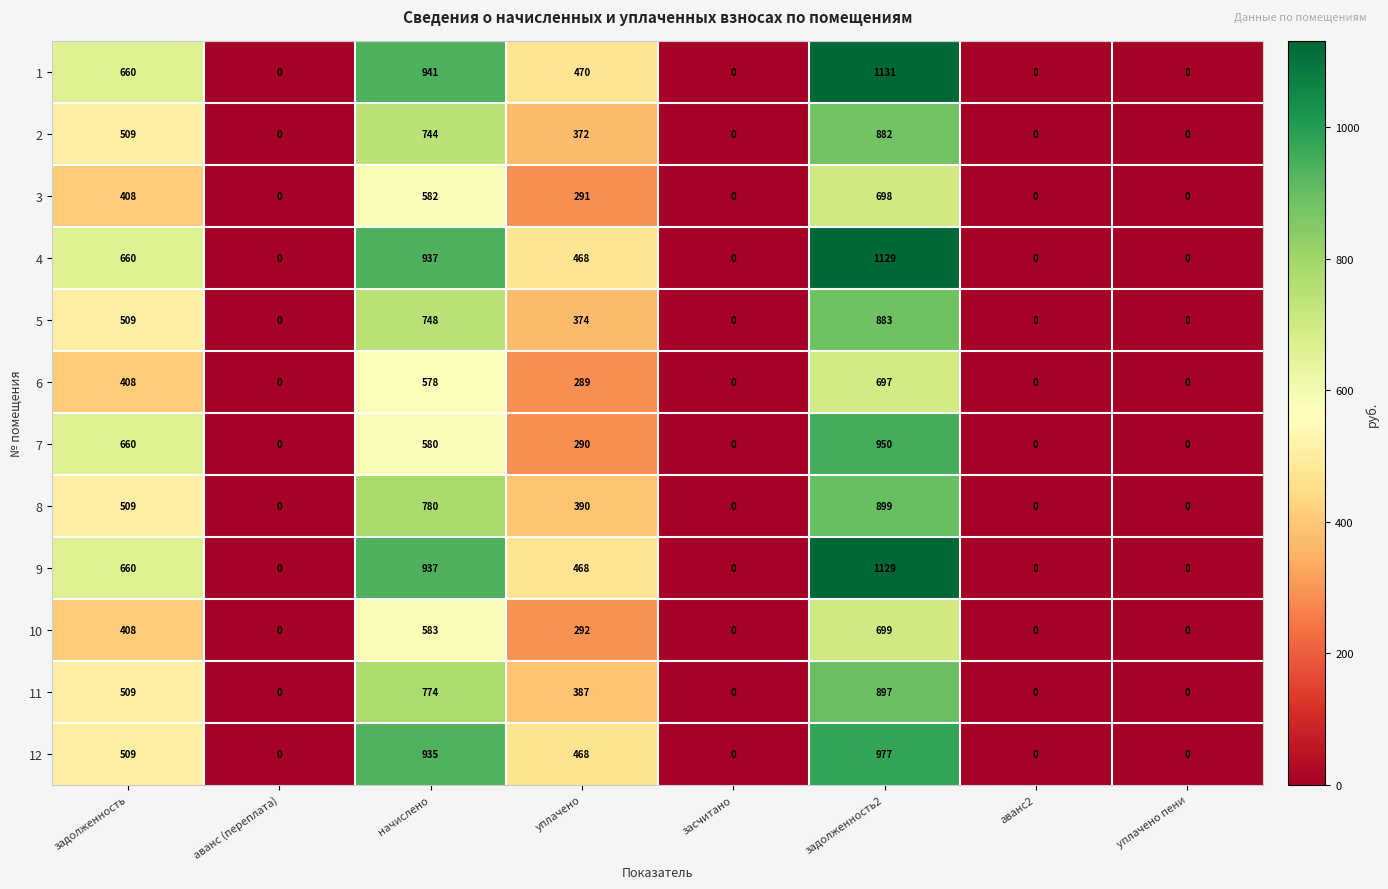

Where is 10 nearest to the value 349?

уплачено